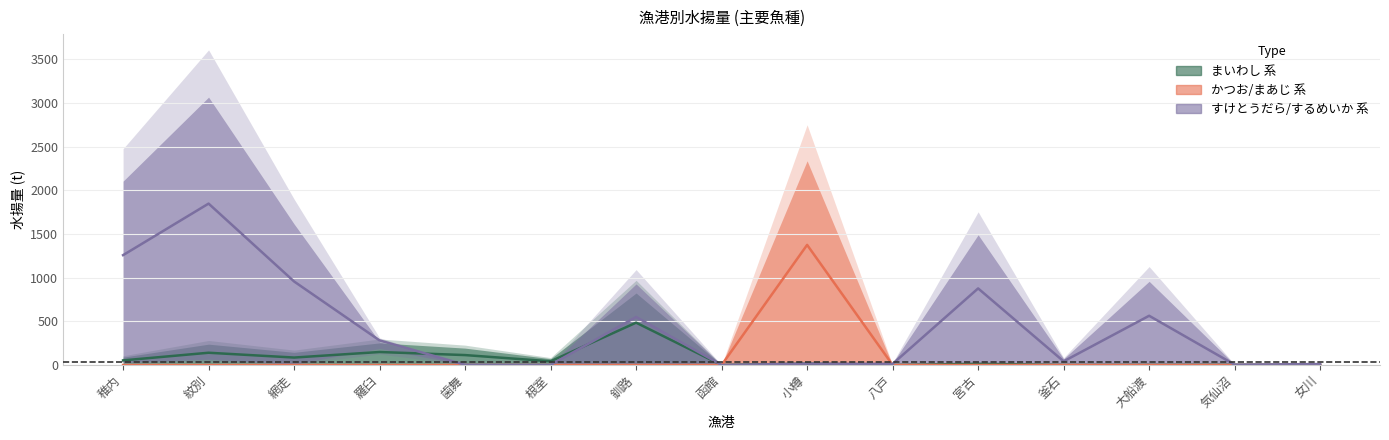

What is the label of the 4th point from the right?

釜石